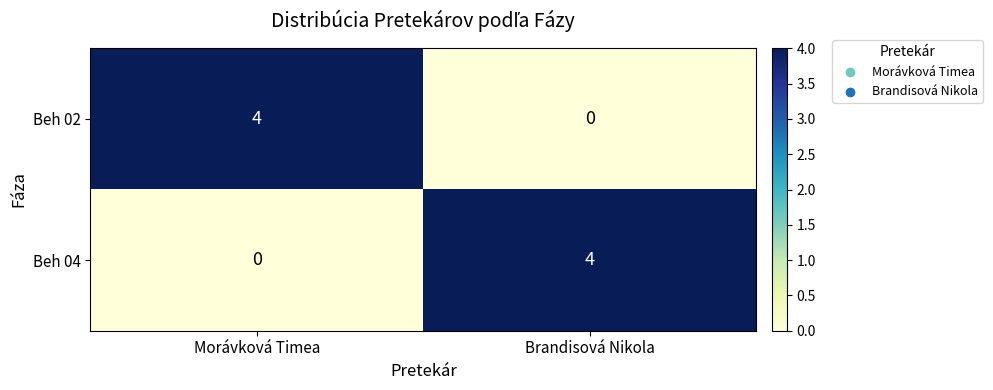

At Brandisová Nikola, list the series in order from largest to smallest.

Beh 04, Beh 02